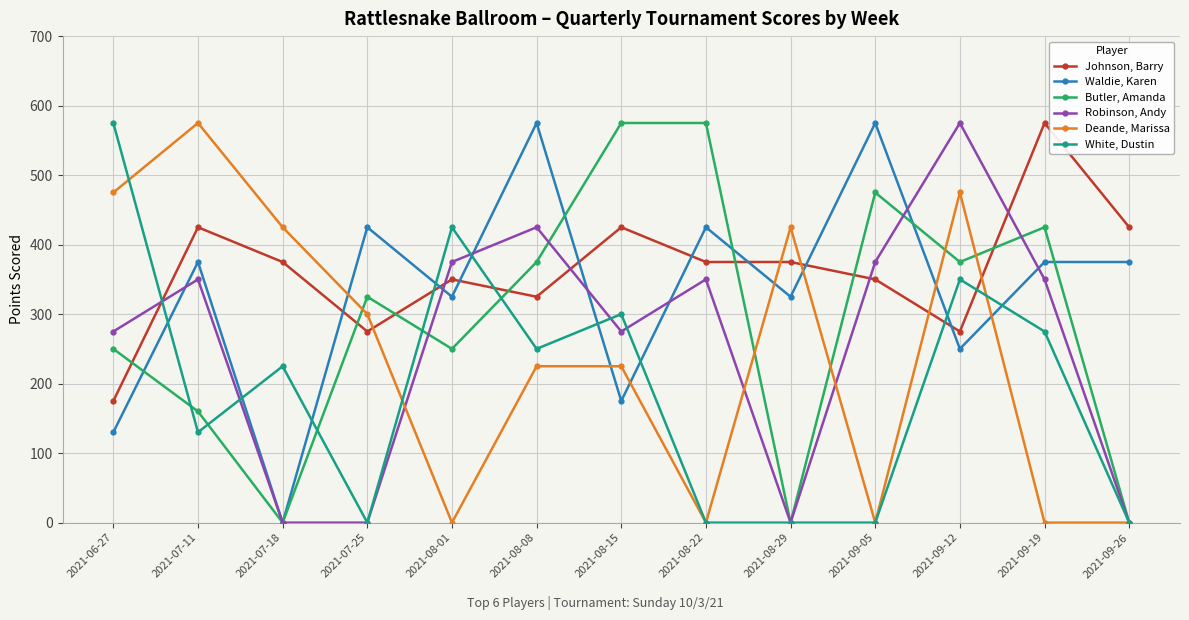

Between which two adjacent categories do Waldie, Karen and Robinson, Andy first intersect?

2021-06-27 and 2021-07-11